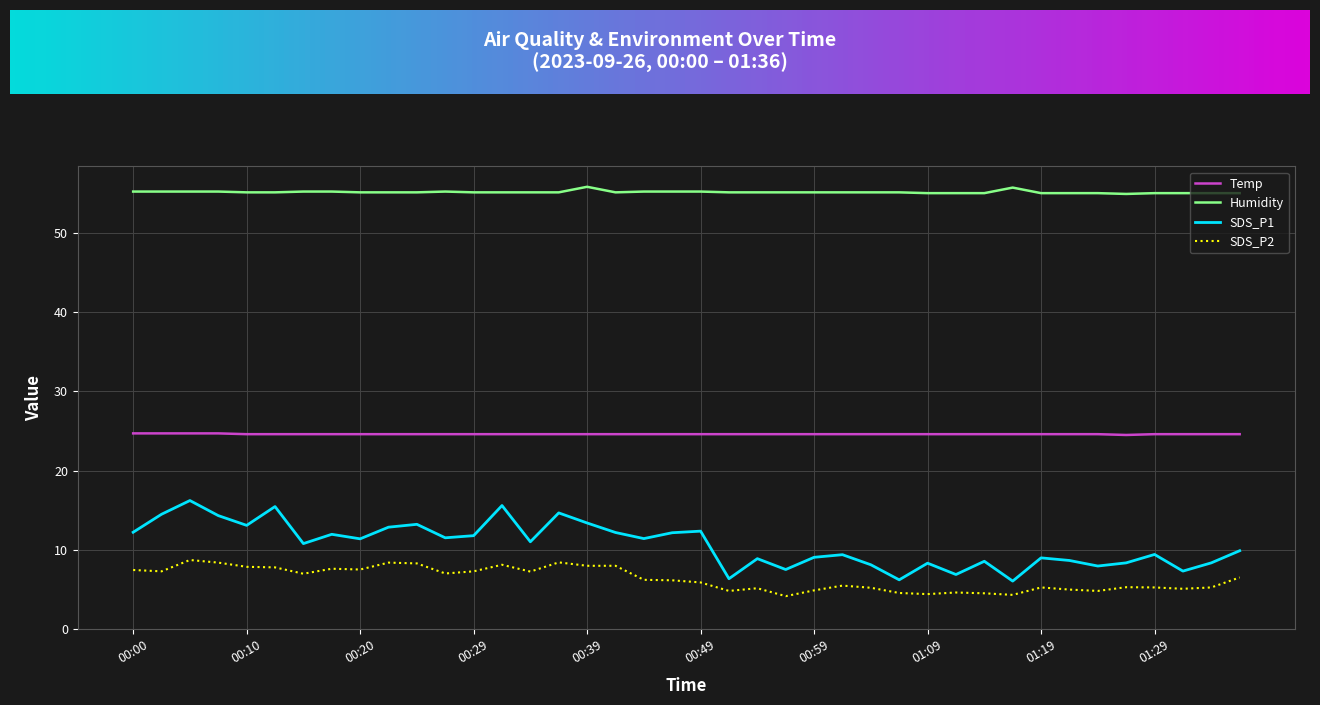

Which series has the largest total across all categories?

Humidity